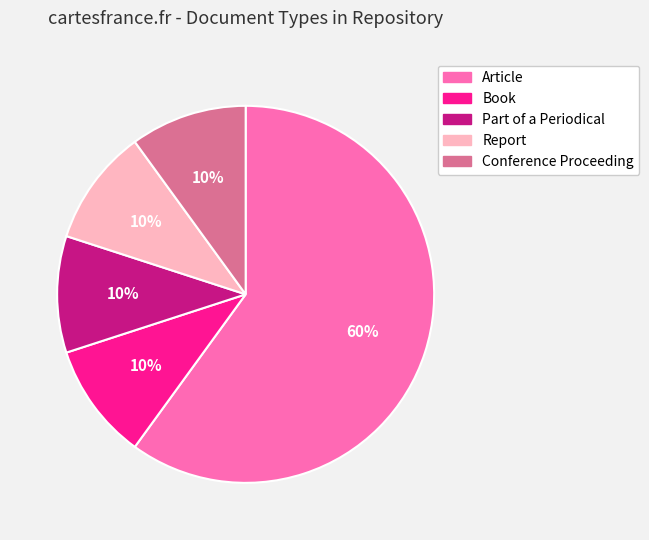

Is Article the majority of the pie?

Yes